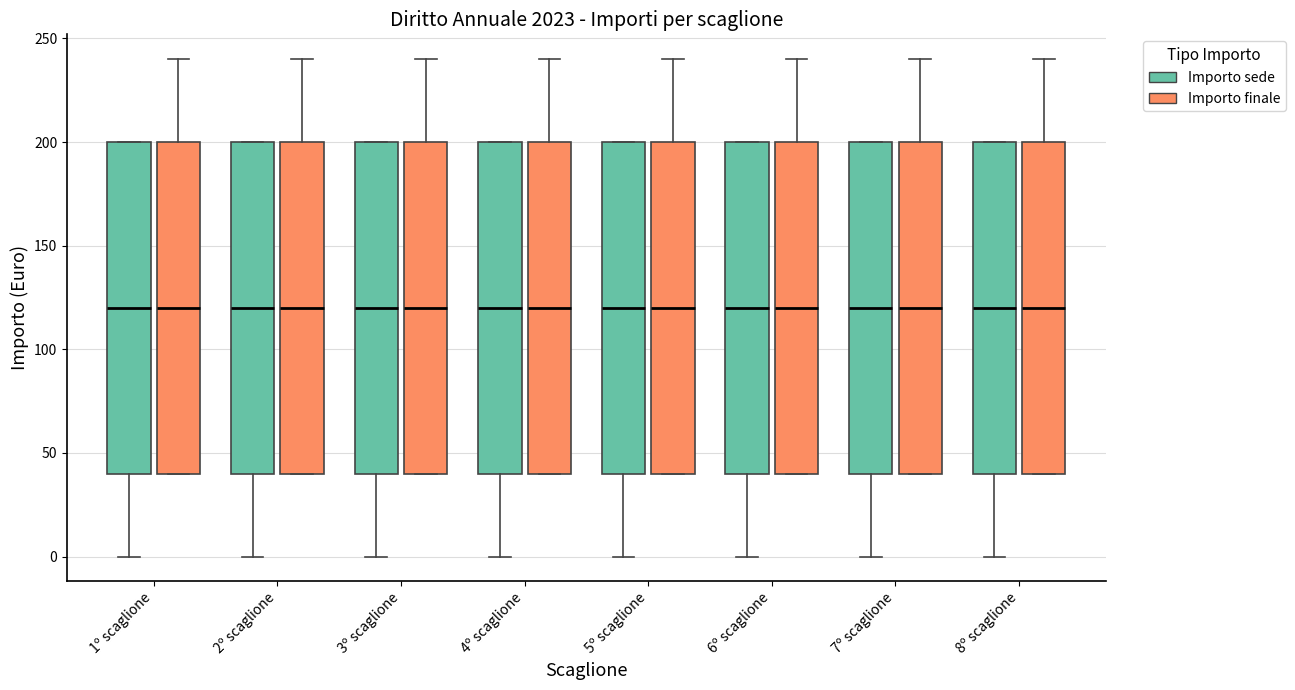

Reading left to right, transcribe this box plot: for each box, give where its median line is, the range the box spans, and where its two whiskers end, as read against the y-axis. The values are not printed on the chart, so give them approximately, as read against the axis.

1º scaglione (Importo sede): median 120, box 40 to 200, whiskers 0 to 200
1º scaglione (Importo finale): median 120, box 40 to 200, whiskers 40 to 240
2º scaglione (Importo sede): median 120, box 40 to 200, whiskers 0 to 200
2º scaglione (Importo finale): median 120, box 40 to 200, whiskers 40 to 240
3º scaglione (Importo sede): median 120, box 40 to 200, whiskers 0 to 200
3º scaglione (Importo finale): median 120, box 40 to 200, whiskers 40 to 240
4º scaglione (Importo sede): median 120, box 40 to 200, whiskers 0 to 200
4º scaglione (Importo finale): median 120, box 40 to 200, whiskers 40 to 240
5º scaglione (Importo sede): median 120, box 40 to 200, whiskers 0 to 200
5º scaglione (Importo finale): median 120, box 40 to 200, whiskers 40 to 240
6º scaglione (Importo sede): median 120, box 40 to 200, whiskers 0 to 200
6º scaglione (Importo finale): median 120, box 40 to 200, whiskers 40 to 240
7º scaglione (Importo sede): median 120, box 40 to 200, whiskers 0 to 200
7º scaglione (Importo finale): median 120, box 40 to 200, whiskers 40 to 240
8º scaglione (Importo sede): median 120, box 40 to 200, whiskers 0 to 200
8º scaglione (Importo finale): median 120, box 40 to 200, whiskers 40 to 240